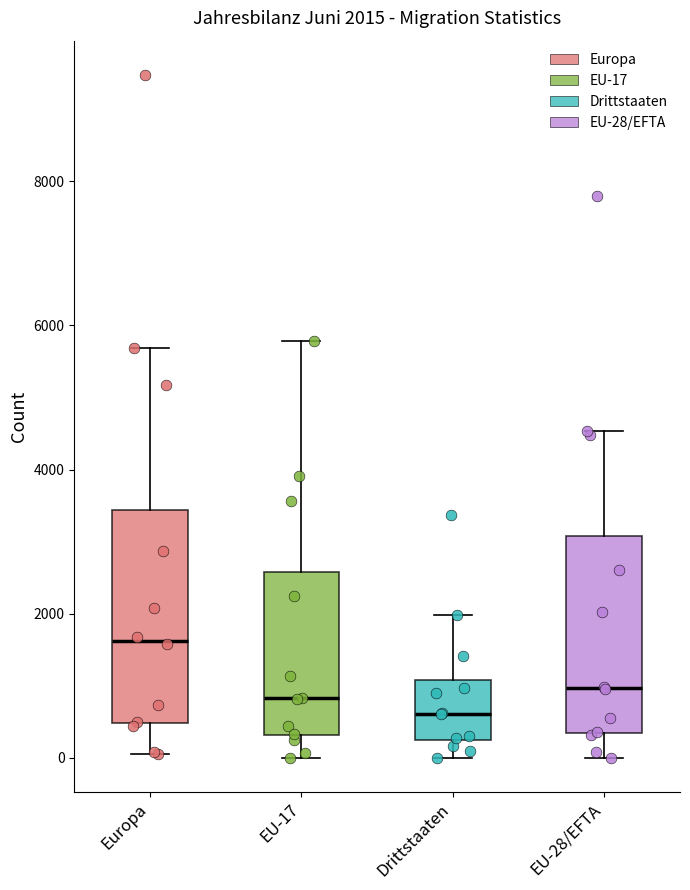

Which box has the lowest median line?

Drittstaaten